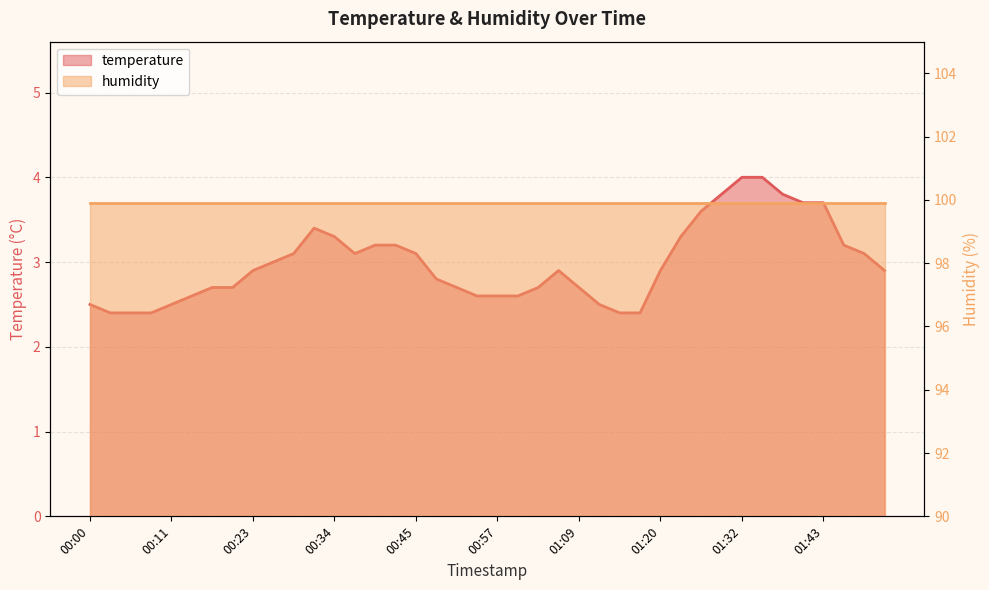

True or false: the data shows 0.9 at 00:00.

False